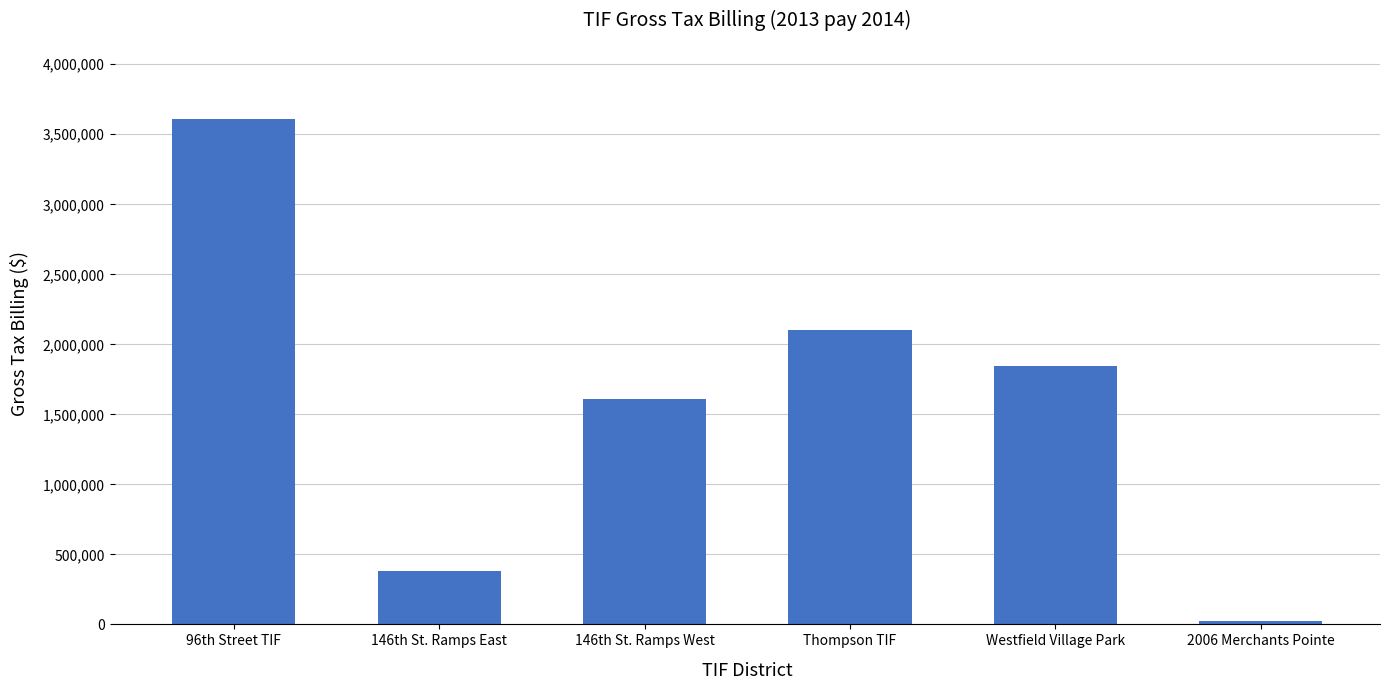

Reading left to right, what are all the values shown in this chart?

96th Street TIF=3611472.5	146th St. Ramps East=380454.5	146th St. Ramps West=1606640.4	Thompson TIF=2104136.6	Westfield Village Park=1843890.9	2006 Merchants Pointe=23306.1